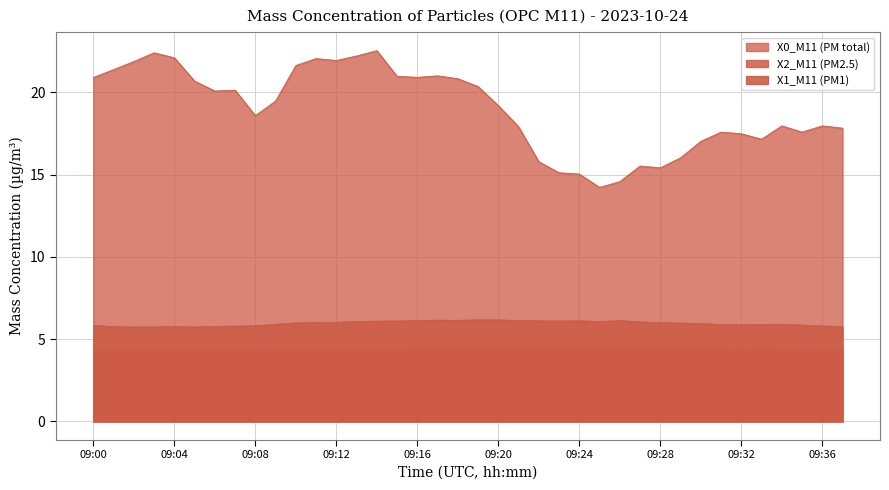

At which category is the sum across all series the highest?

09:14